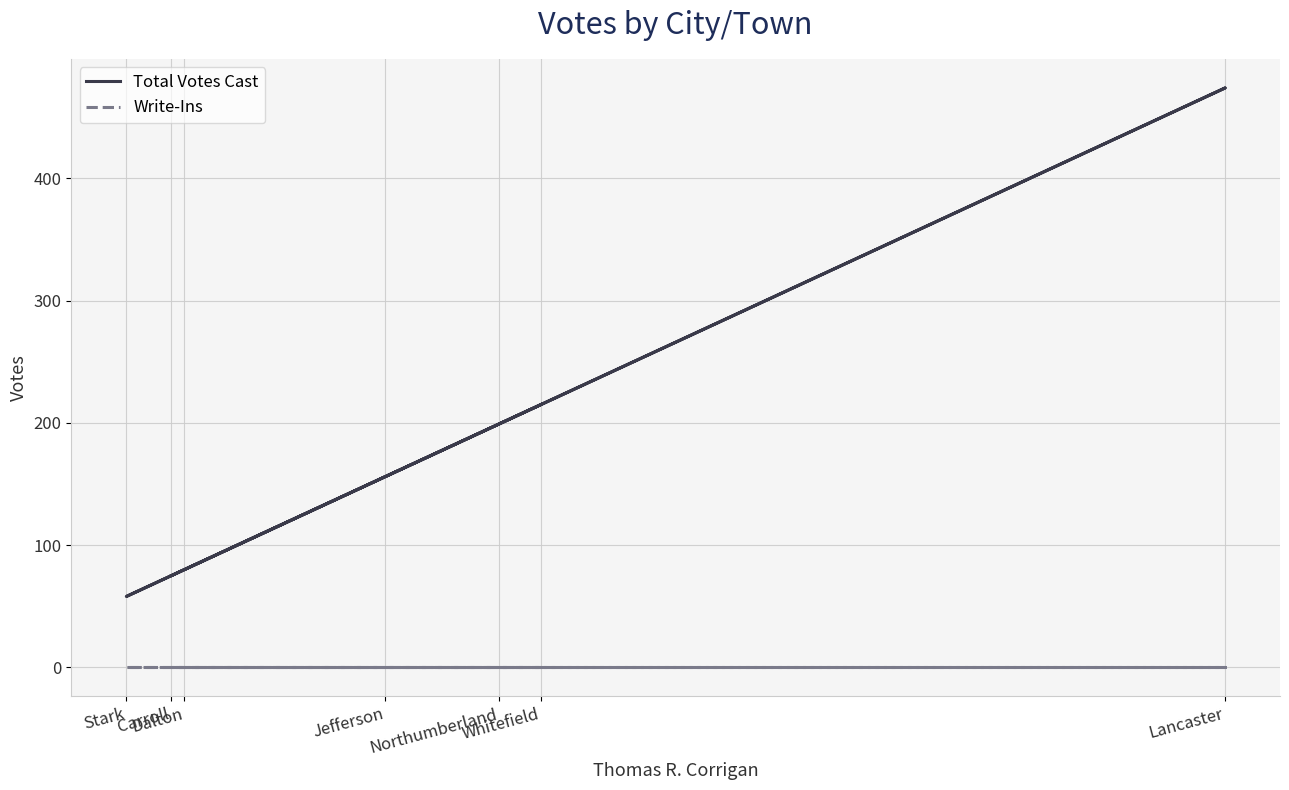

Does the chart have visible grid lines?

Yes